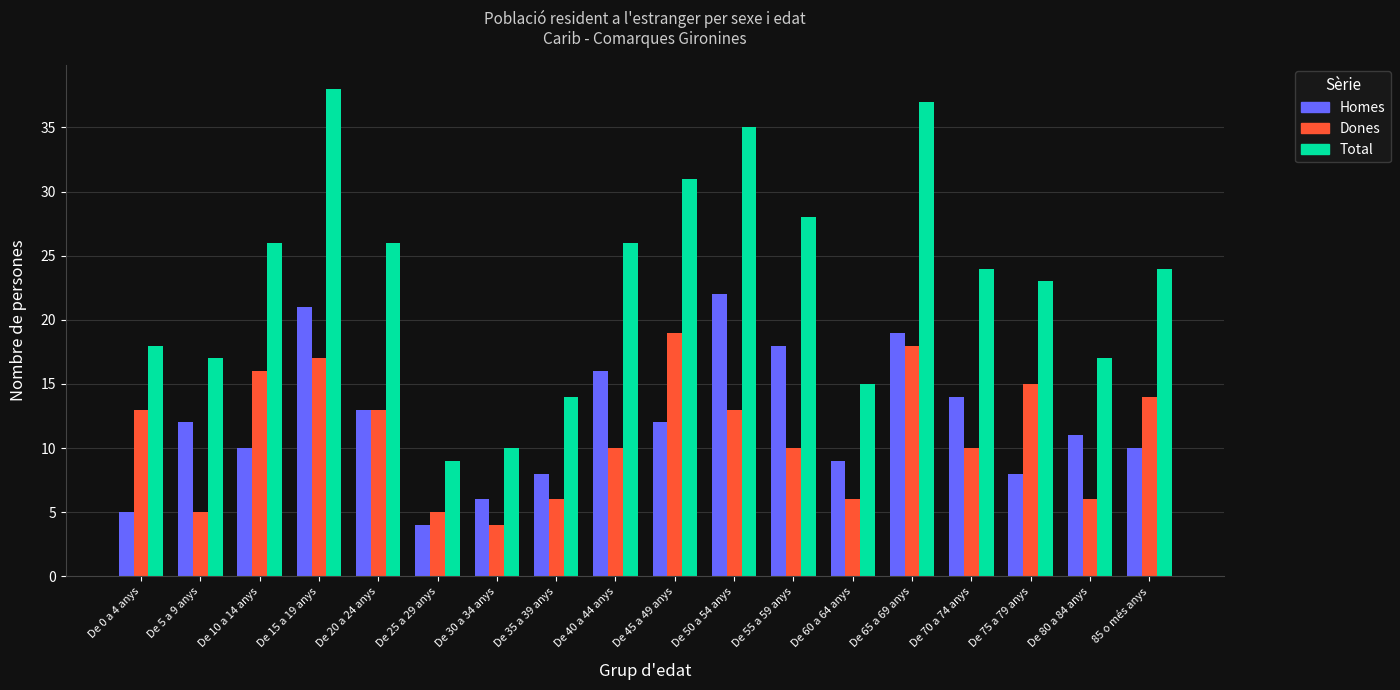

Which series changed the most between De 25 a 29 anys and De 80 a 84 anys?

Total